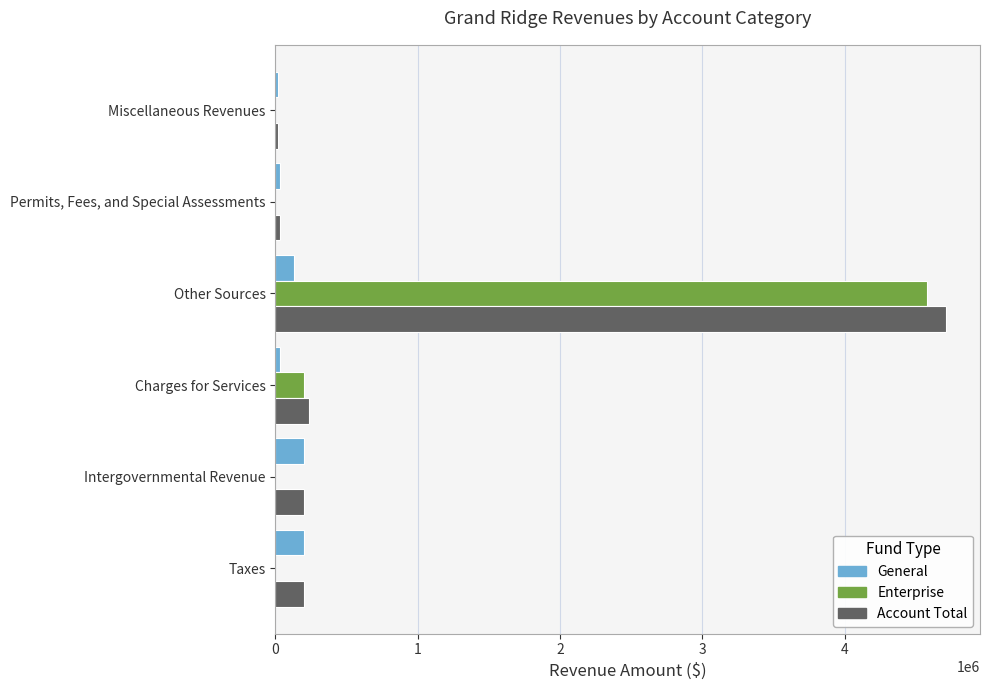

Between Intergovernmental Revenue and Other Sources, which series saw the biggest shift?

Enterprise